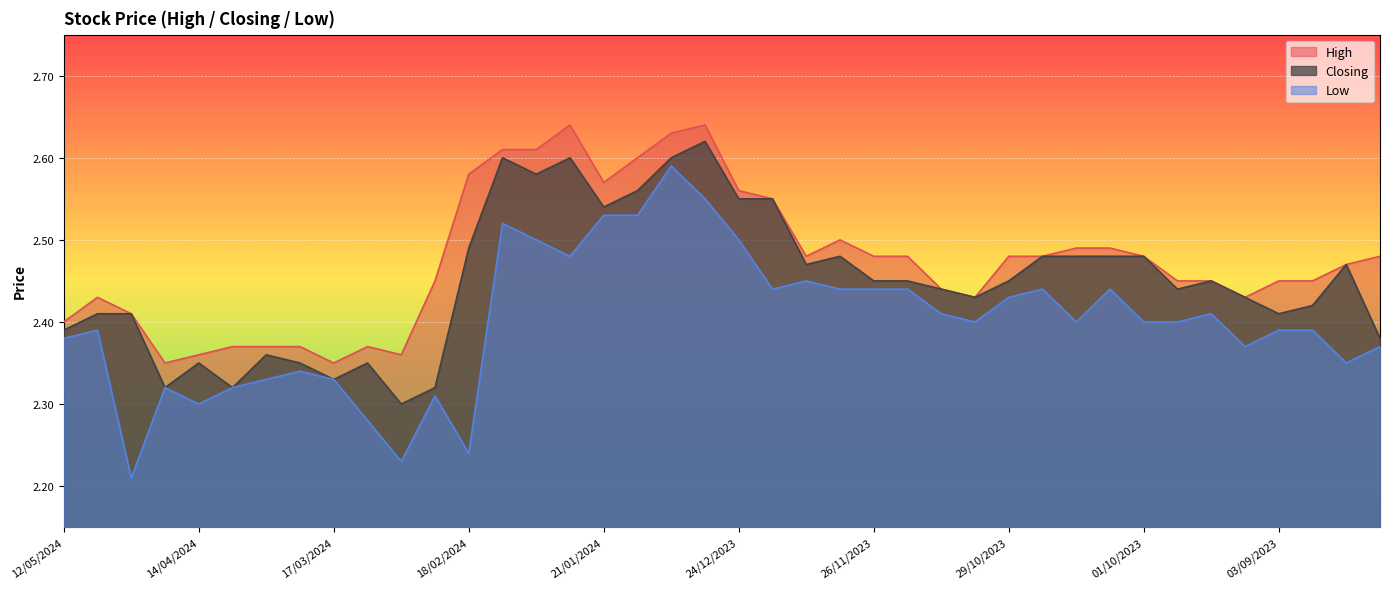

Which series has the largest range (max minus min)?

Low